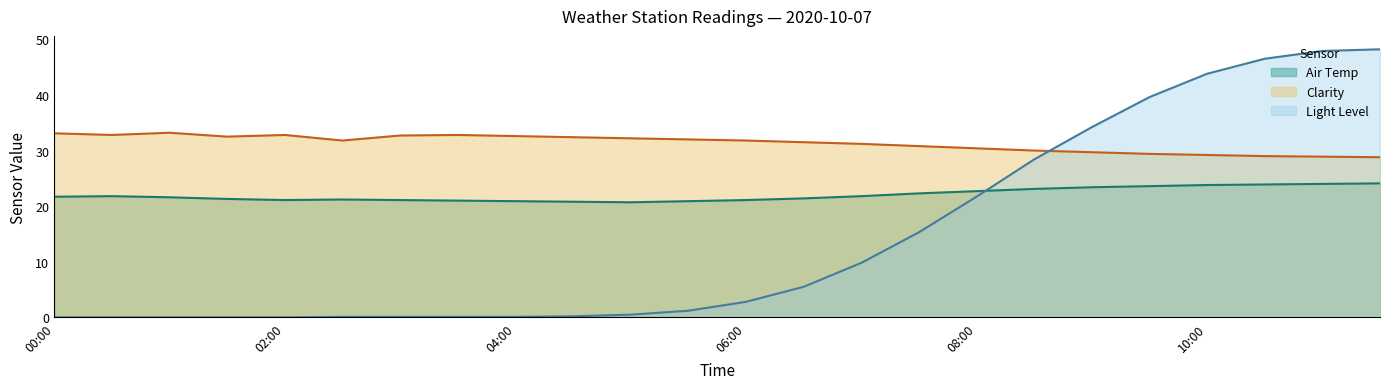

What is the difference between the maximum and minimum values in the Clarity series?

4.4